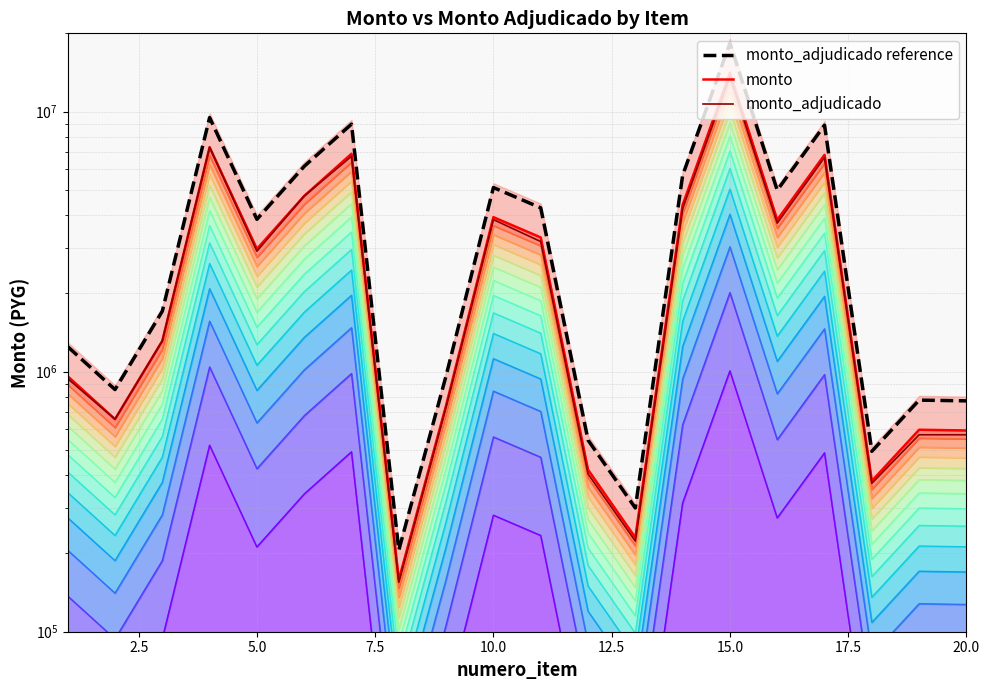

How many lines are shown in the chart?

3